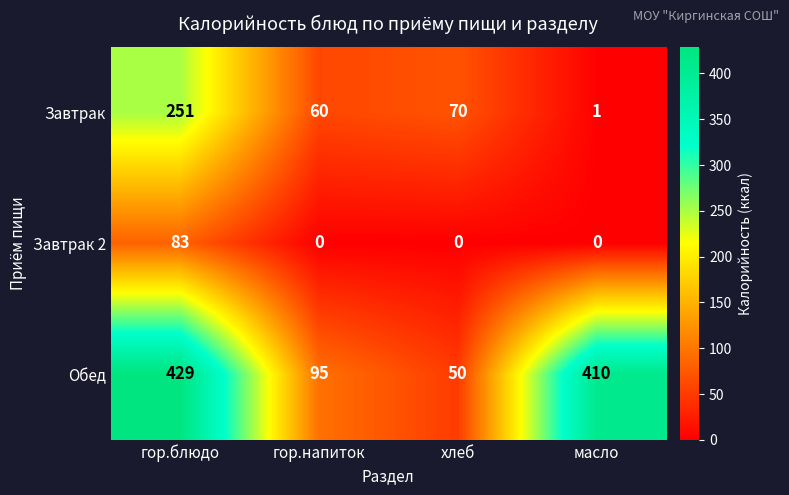

At which category is the sum across all series the highest?

гор.блюдо